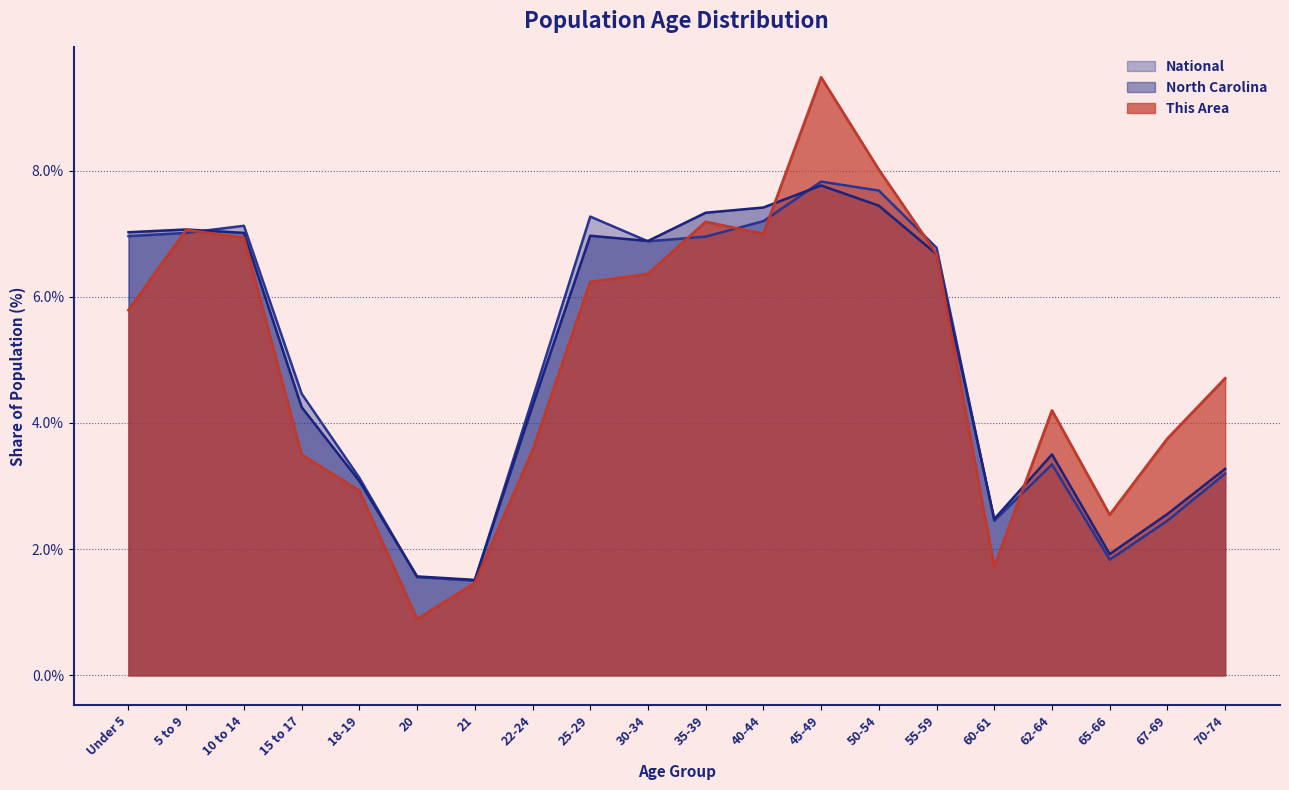

Which series has the largest total across all categories?

This Area